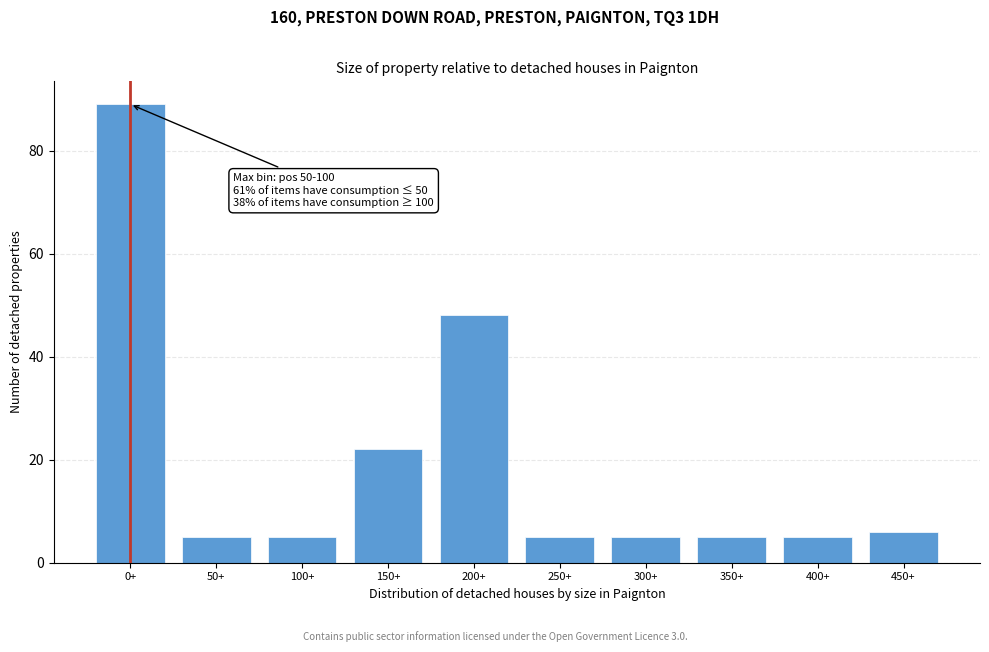

Reading right to left, what are all the values shown in this chart?

450+=6	400+=5	350+=5	300+=5	250+=5	200+=48	150+=22	100+=5	50+=5	0+=89